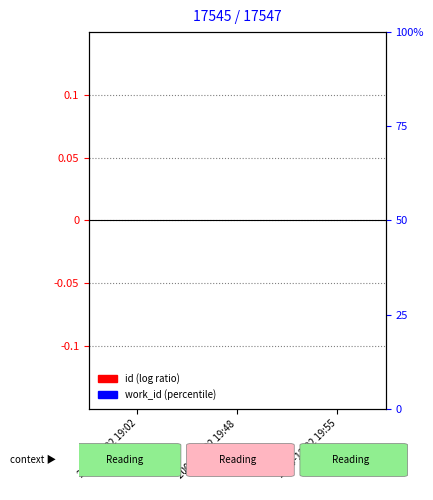

How many series are shown in this chart?

2